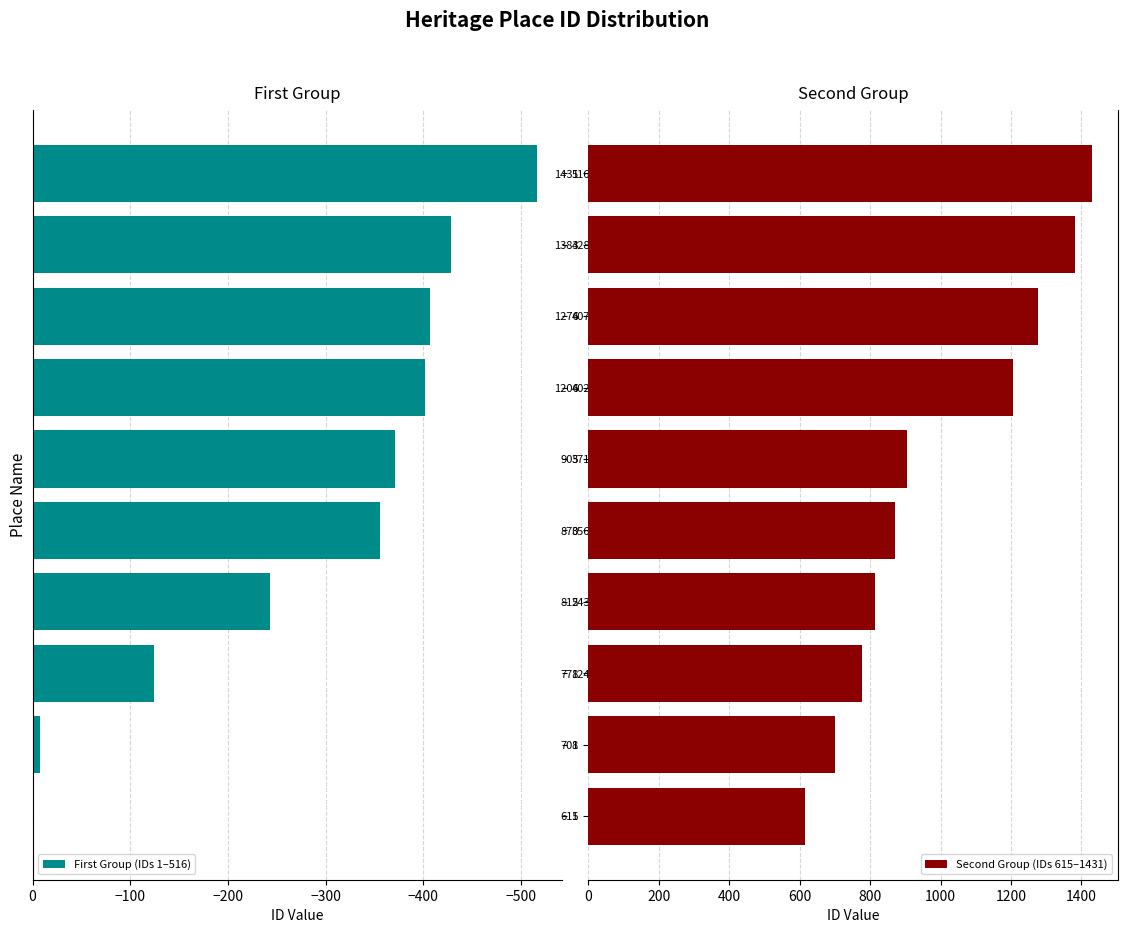

At which label is First Group (IDs 1–516) closest to -258?

243